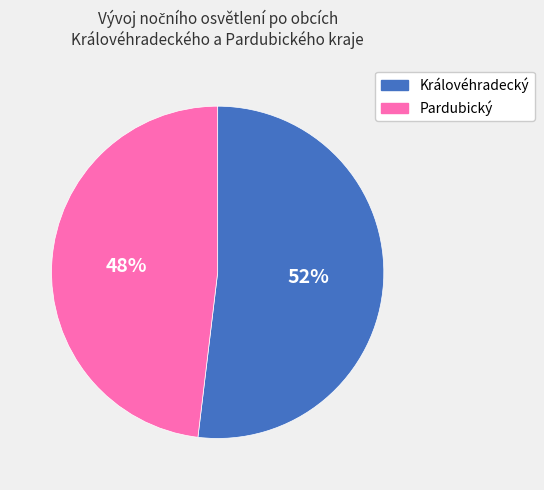

What percentage is the Královéhradecký slice, to the nearest percent?

52%